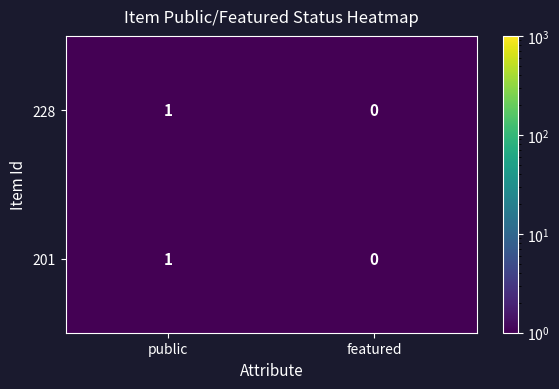

List the labels in order of 201 value, largest first.

public, featured